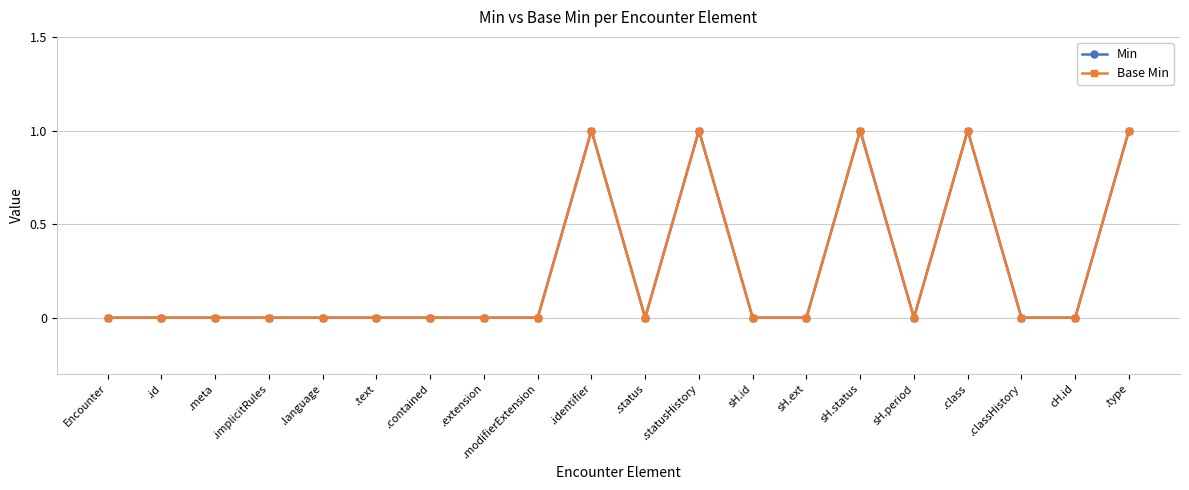

At which category is the sum across all series the highest?

.identifier